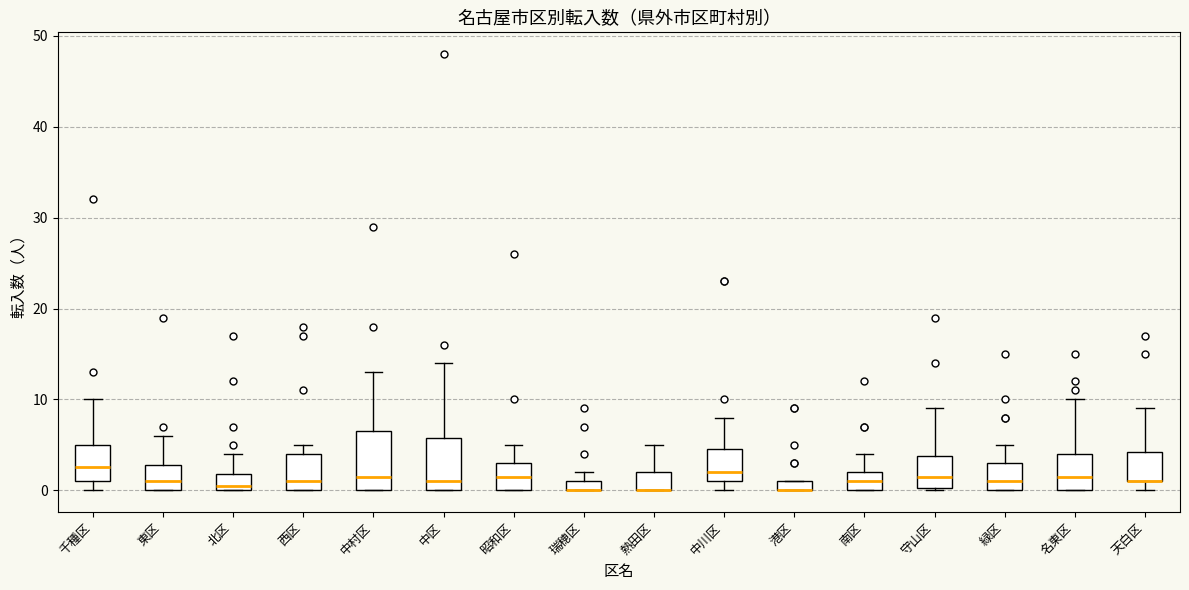

Where is the upper edge of the box for 熱田区 on the y-axis? The values are not printed on the chart, so give them approximately, as read against the axis.

2